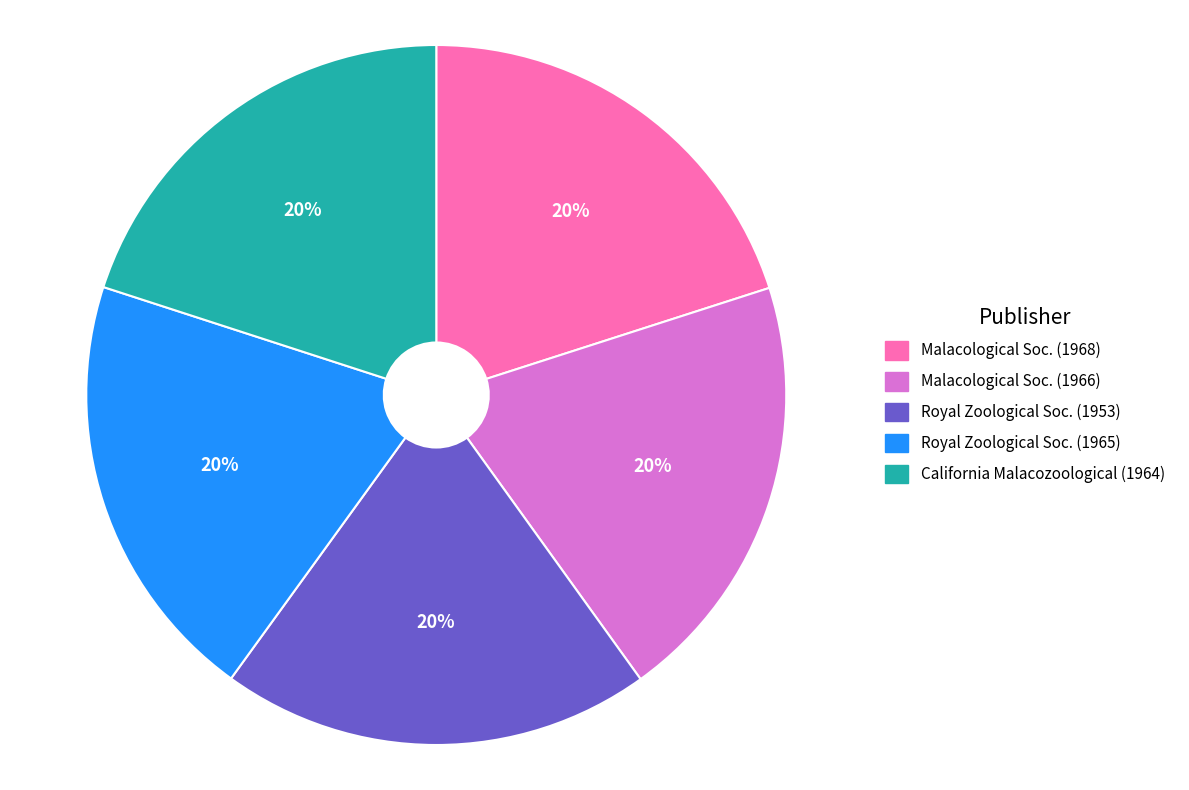

Does any single category account for the majority?

No